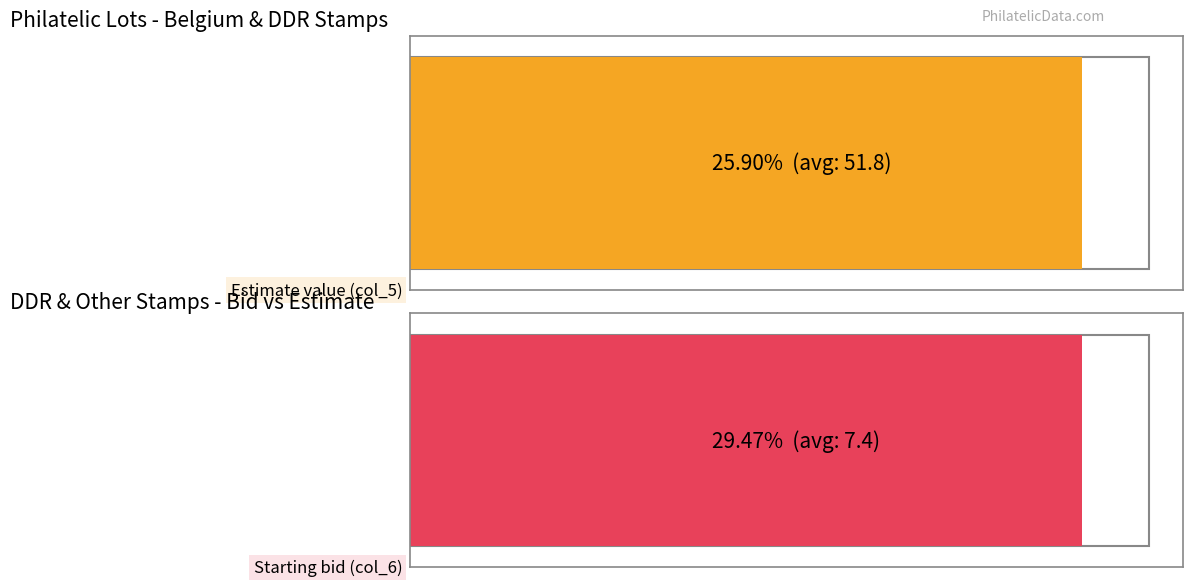

Does the chart contain any negative values?

No